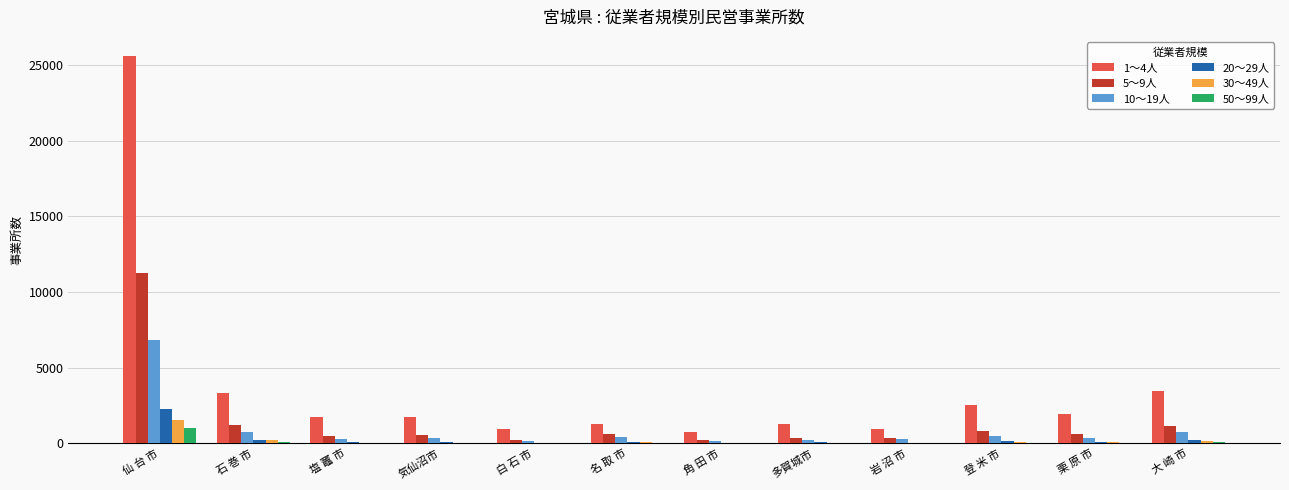

The 1～4人 series shows 1315 at 多賀城市. True or false?

True